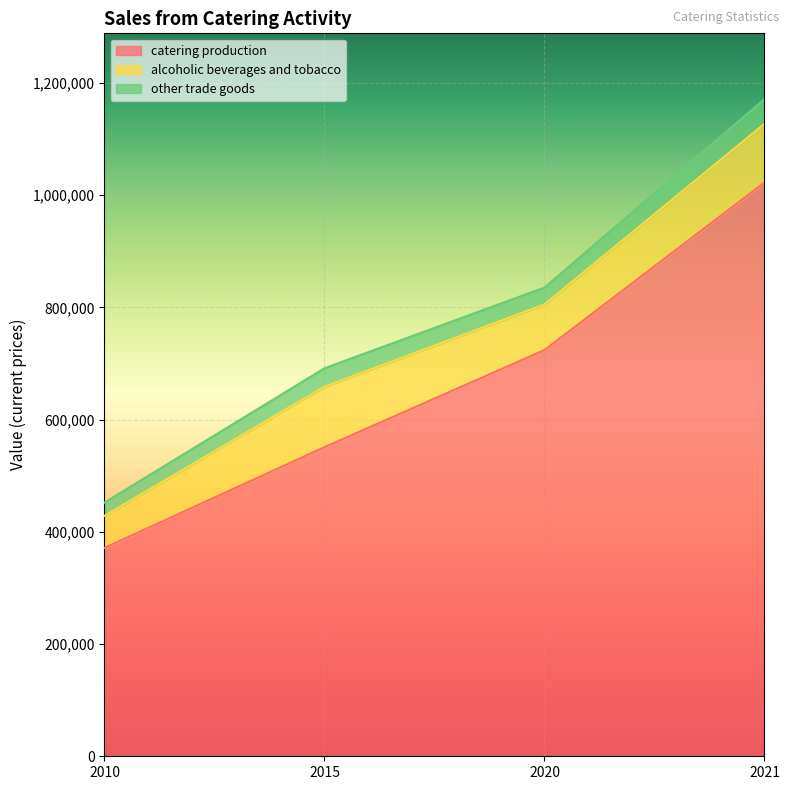

What is the value of the alcoholic beverages and tobacco point at the 2nd from the left?

107804